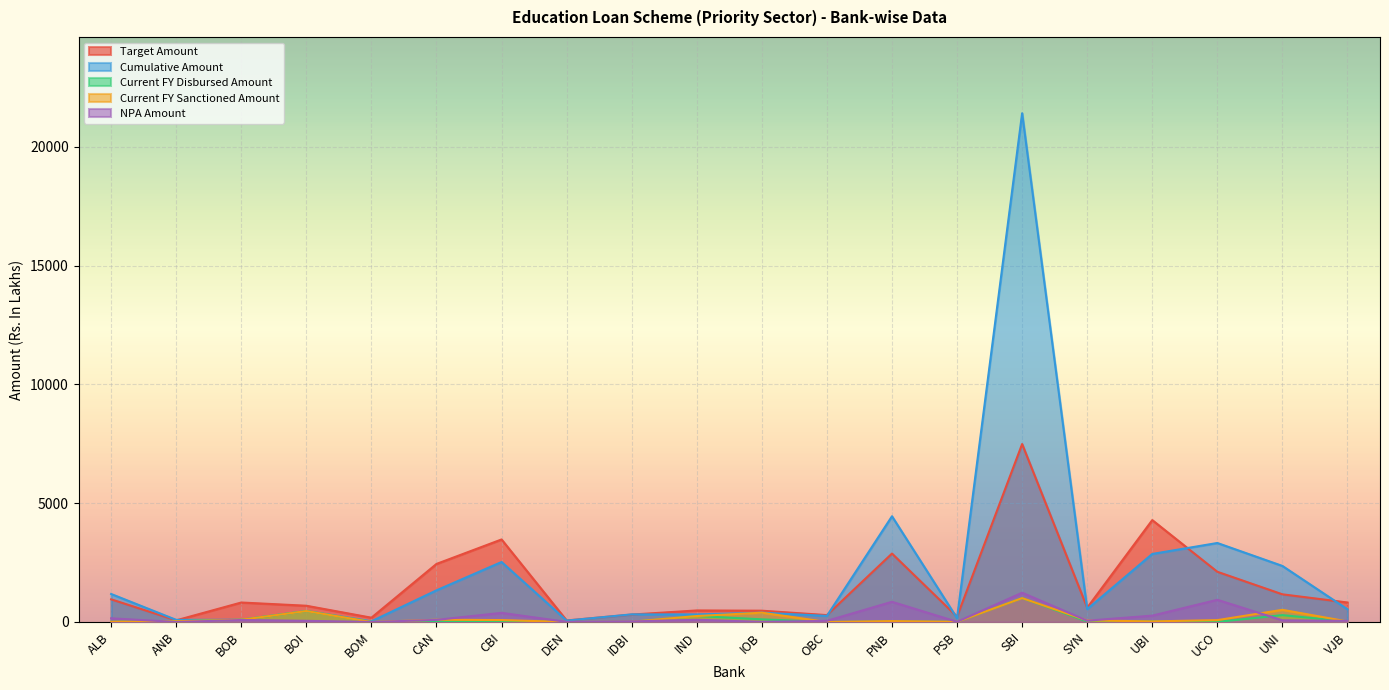

What is the difference between the maximum and minimum values in the Current FY Disbursed Amount series?

1005.4